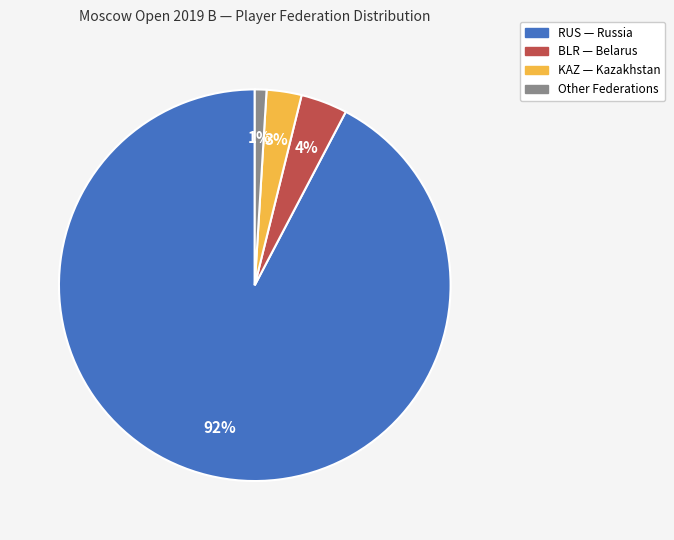

To the nearest percent, what is the combined percentage of Other and KAZ?

4%